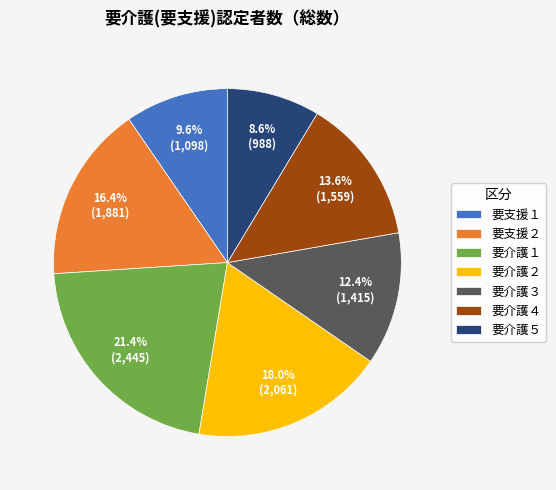

To the nearest percent, what is the difference between the largest and smallest slice percentages?

13%